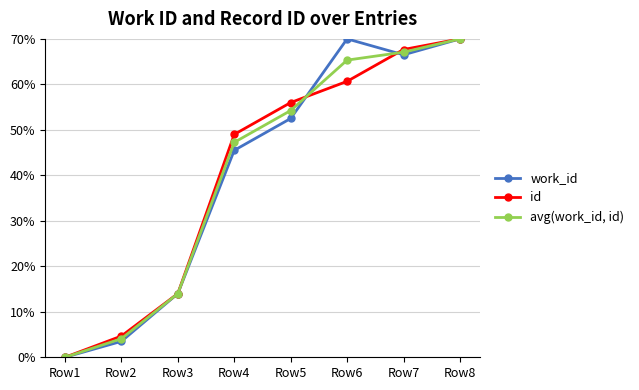

Is it true that id equals 70.0 at Row8?

True